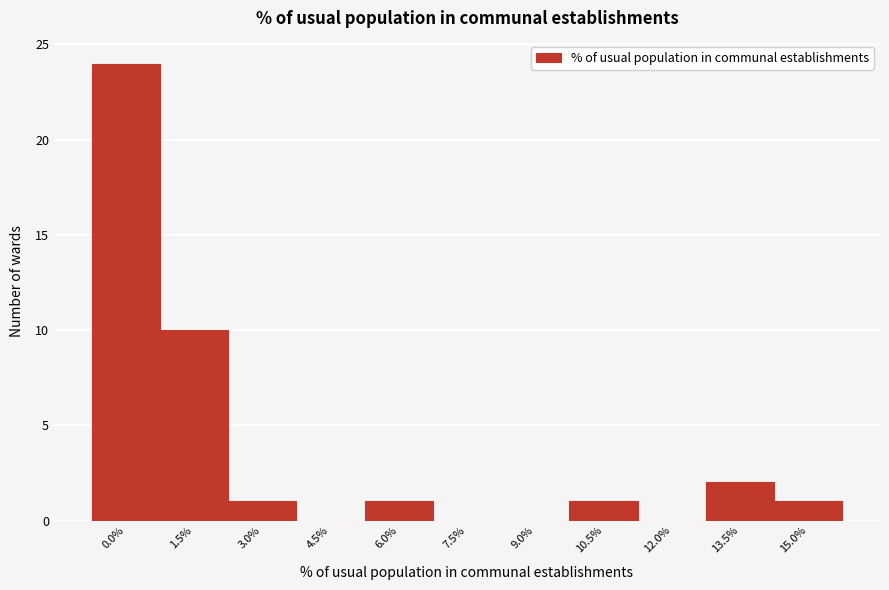

Reading left to right, extract all data points from this chart.

0.0%=24	1.5%=10	3.0%=1	4.5%=0	6.0%=1	7.5%=0	9.0%=0	10.5%=1	12.0%=0	13.5%=2	15.0%=1